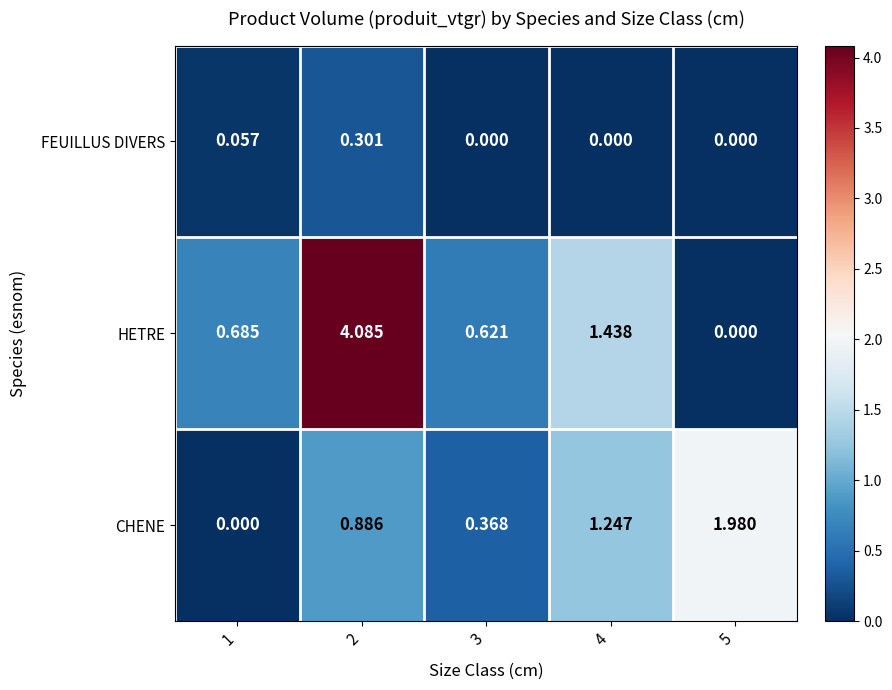

Which series has the largest total across all categories?

HETRE